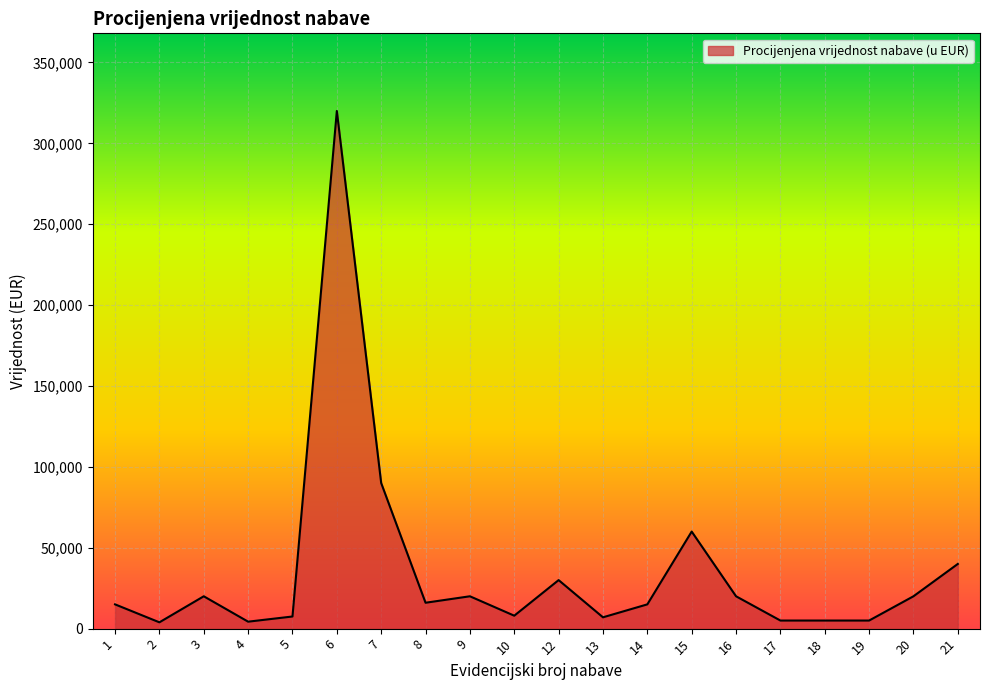

Is it true that the value at 21 is 40000?

True